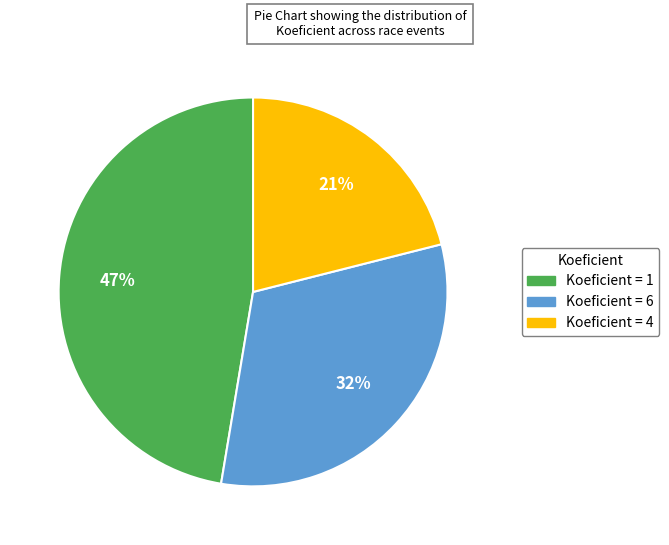

Is there any slice that represents more than half of the pie?

No